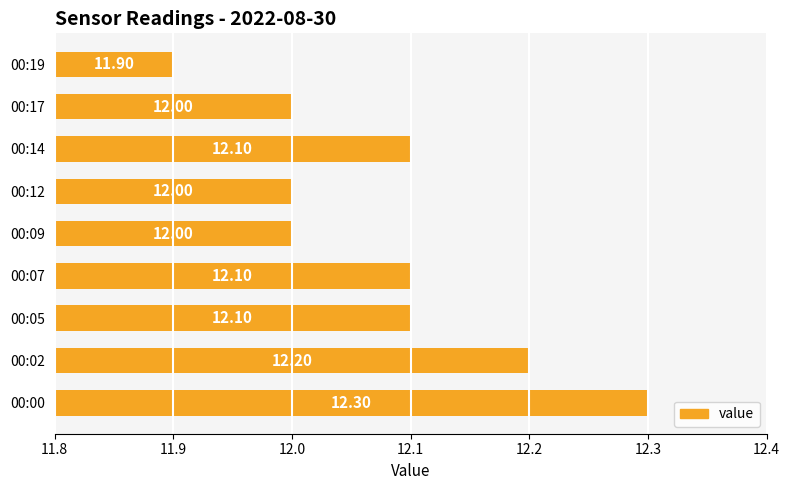

Approximately how many times larger is the value at 00:00 compared to 00:17?

1.0